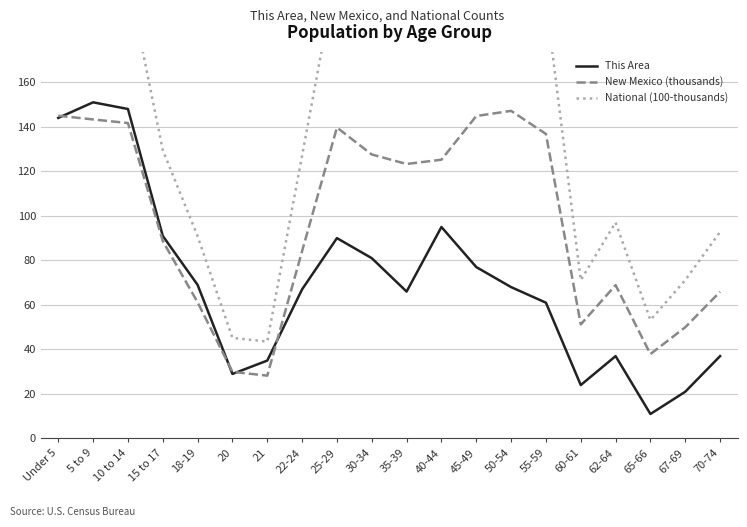

Which has a higher value, 35-39 or 21?

35-39